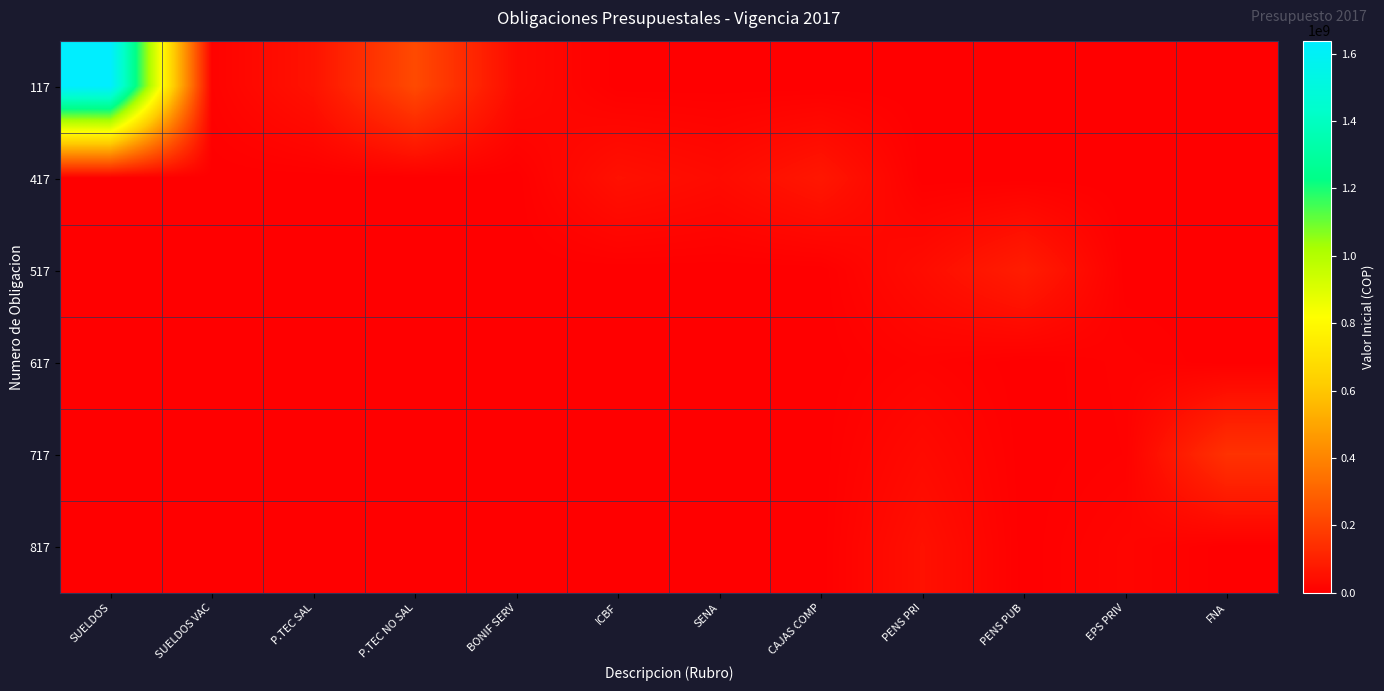

What is the total value across all series at SUELDOS?

1638311851